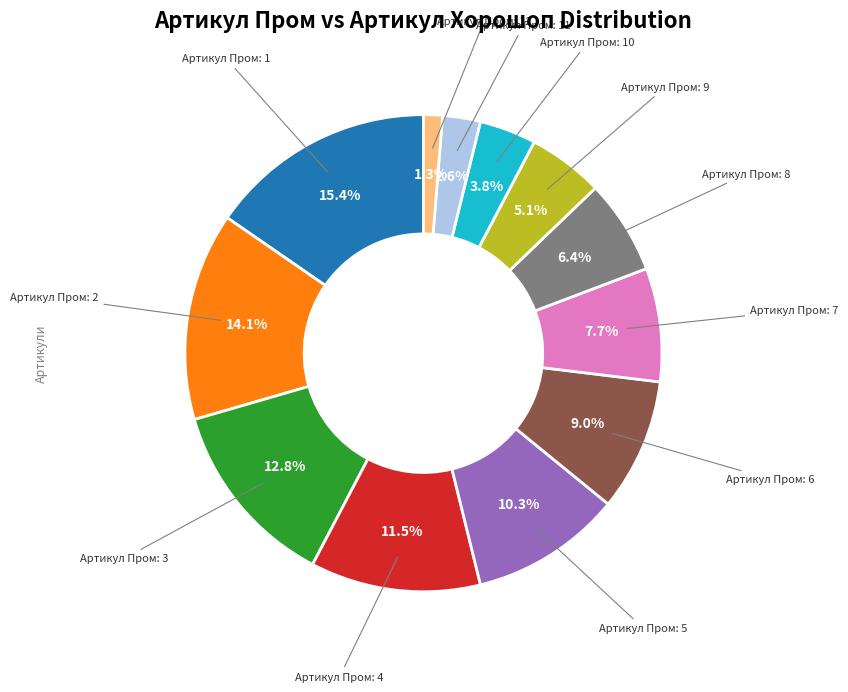

Is there a majority slice in this chart?

No